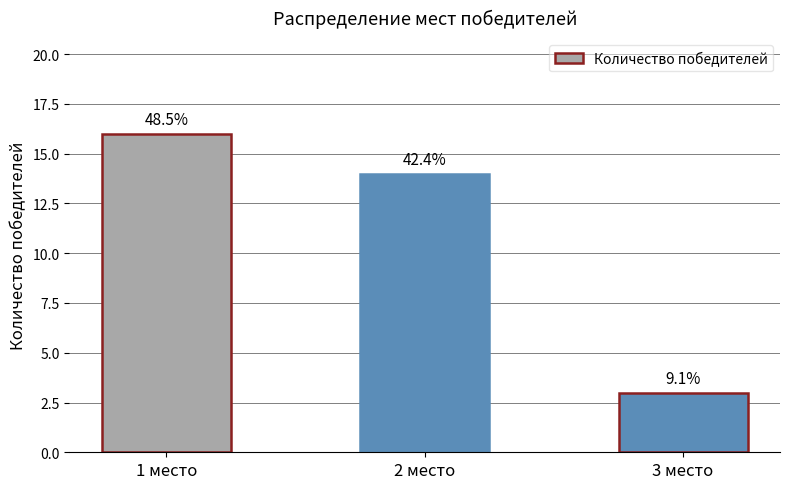

What is the value of the 2nd bar from the left?

14